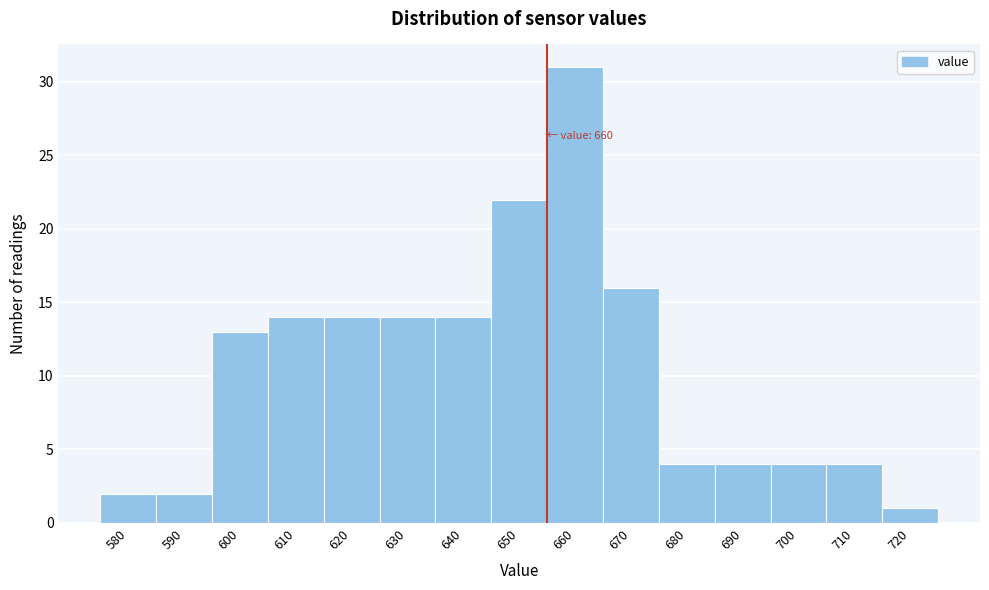

Reading left to right, list all the values displayed in this chart.

580=2	590=2	600=13	610=14	620=14	630=14	640=14	650=22	660=31	670=16	680=4	690=4	700=4	710=4	720=1